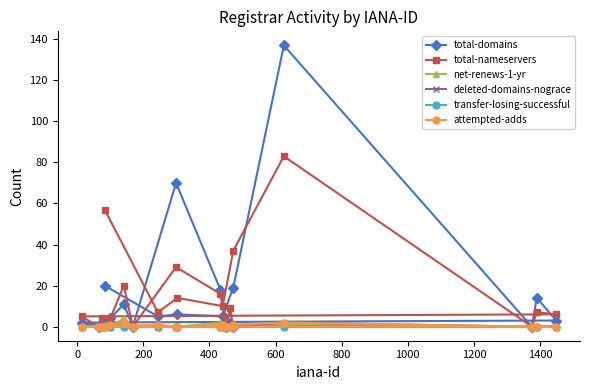

Is this an area chart (filled region under the line)?

No